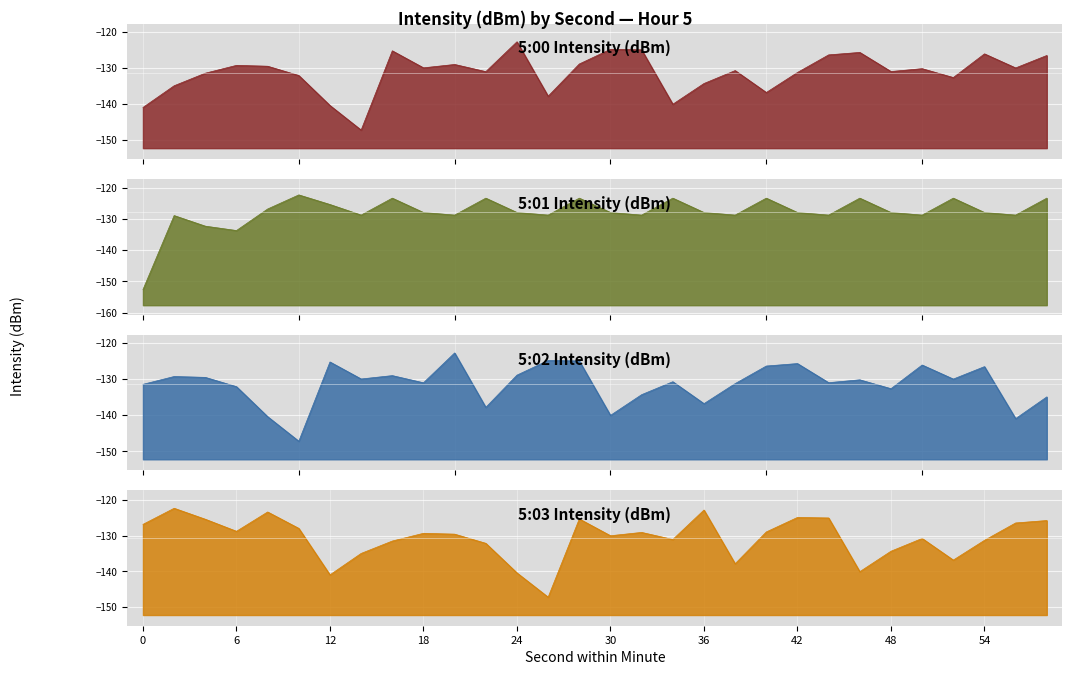

What is the lowest value of the 5:01 series?

-152.6